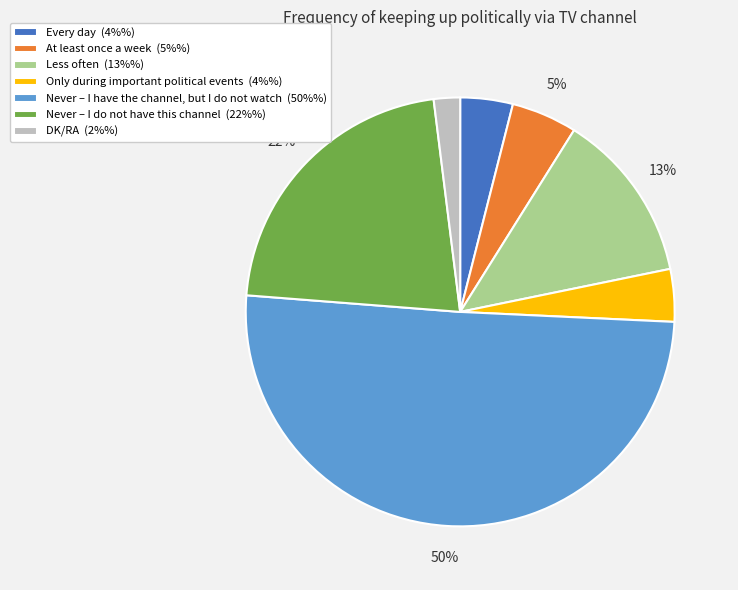

Is the sum of DK/RA (2%%) and Never – I do not have this channel (22%%) greater than half?

No